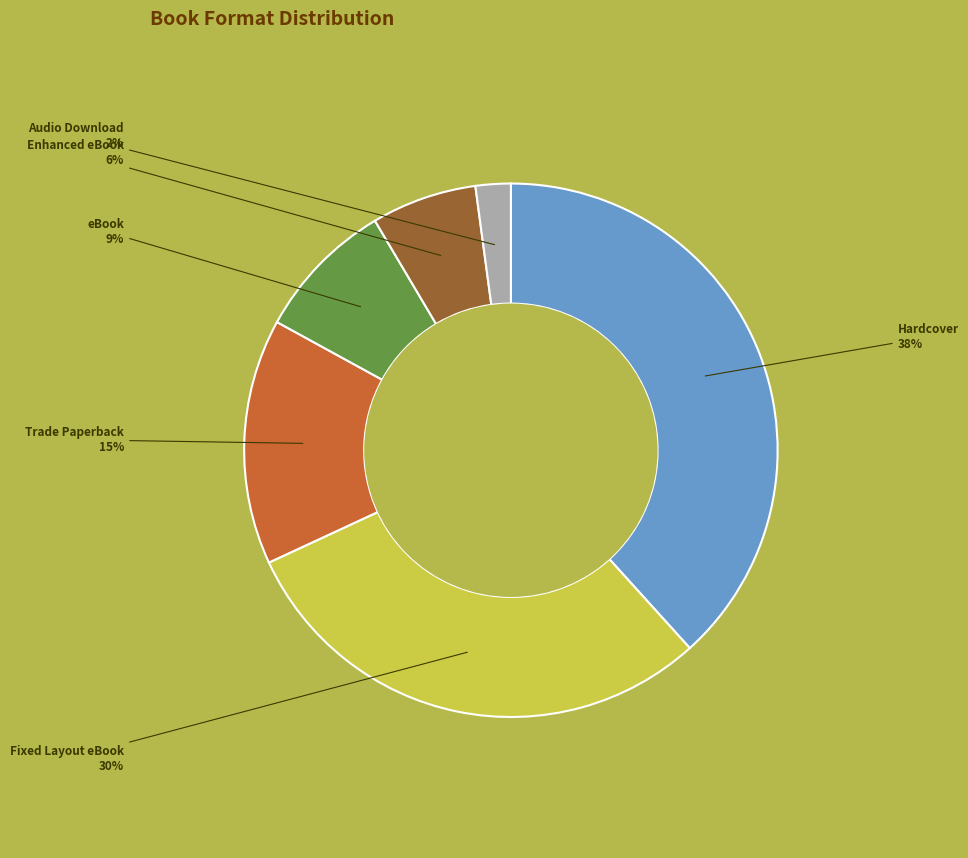

How many segments does this pie chart have?

6